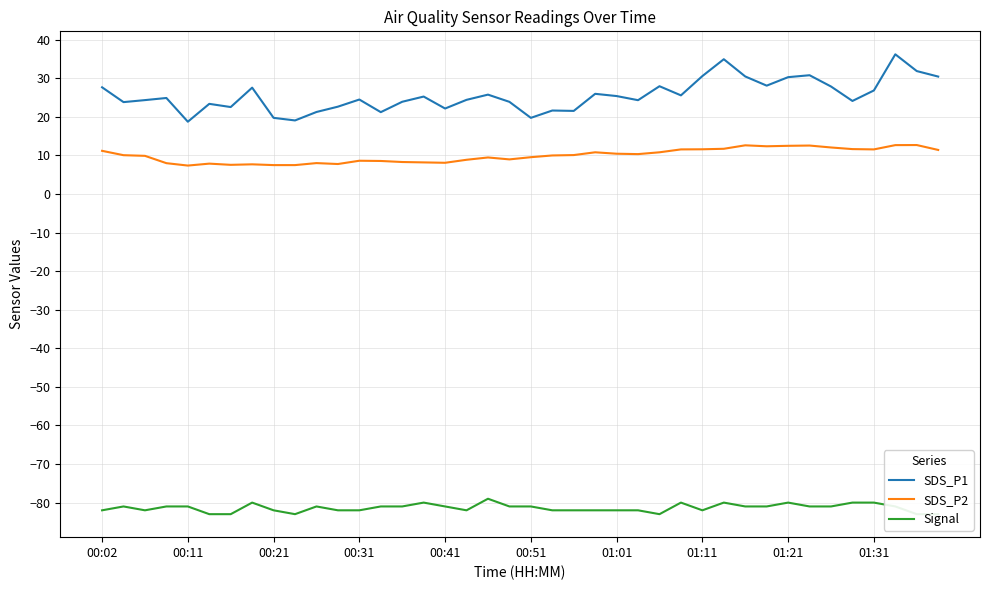

How many data points in Signal are less than -81?

18